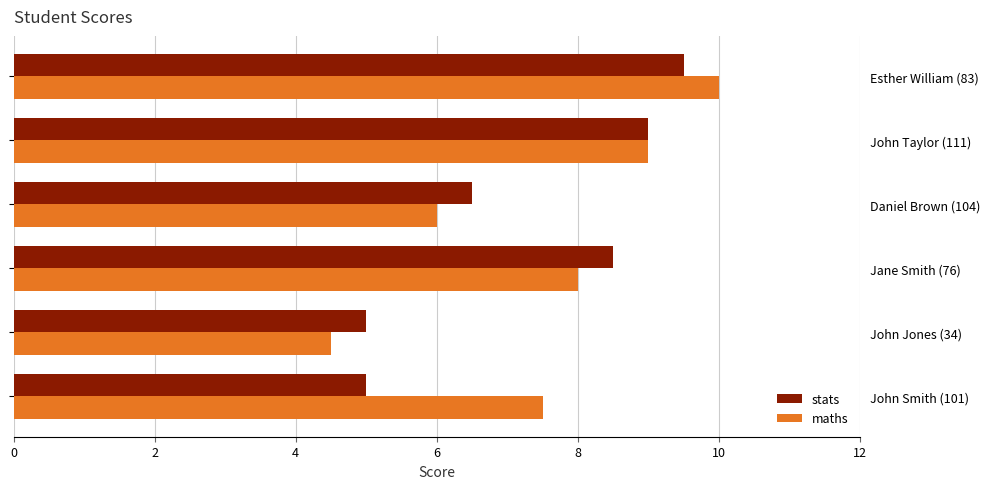

The value of maths at Daniel Brown (104) is 6.0. True or false?

True